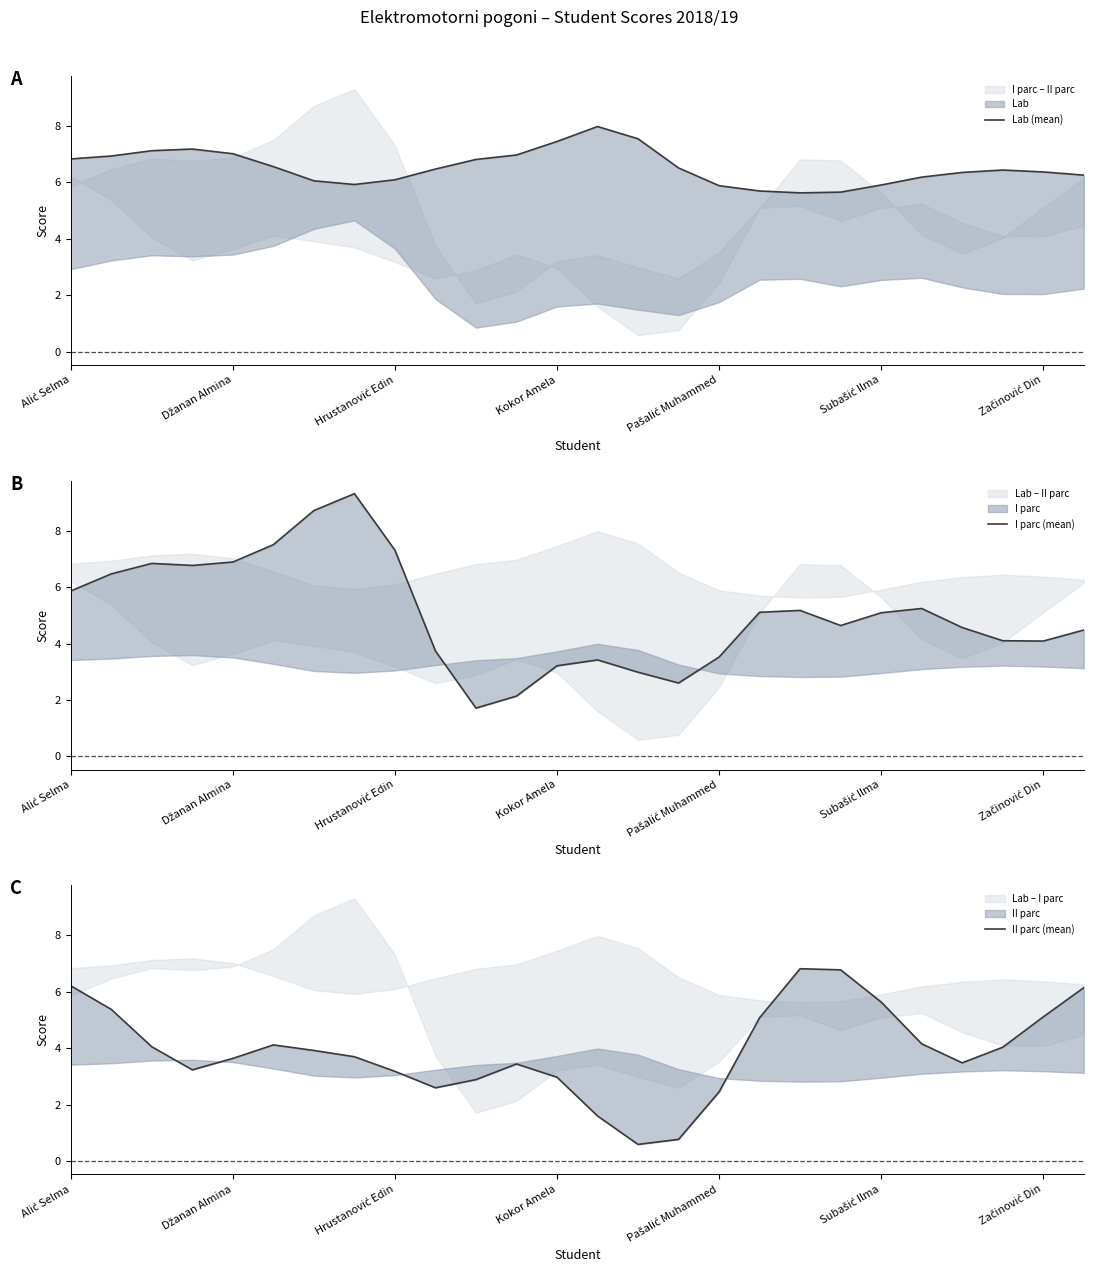

How many times do I parc (mean) and II parc (mean) cross each other?

6